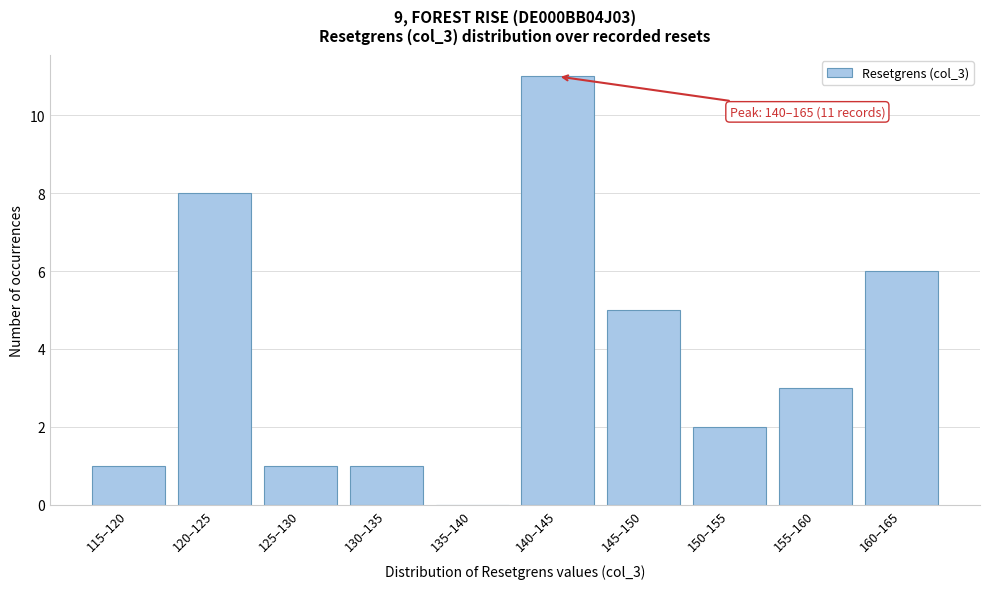

Reading left to right, what are all the values shown in this chart?

115–120=1	120–125=8	125–130=1	130–135=1	135–140=0	140–145=11	145–150=5	150–155=2	155–160=3	160–165=6